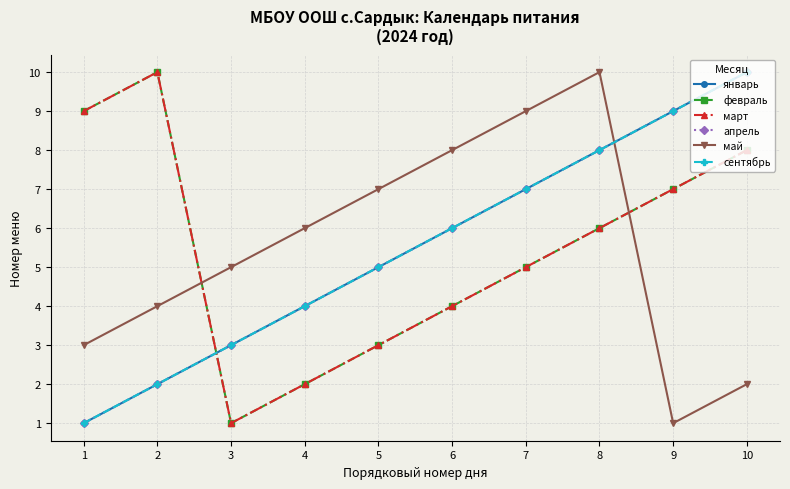

The сентябрь series shows 1 at 3. True or false?

False